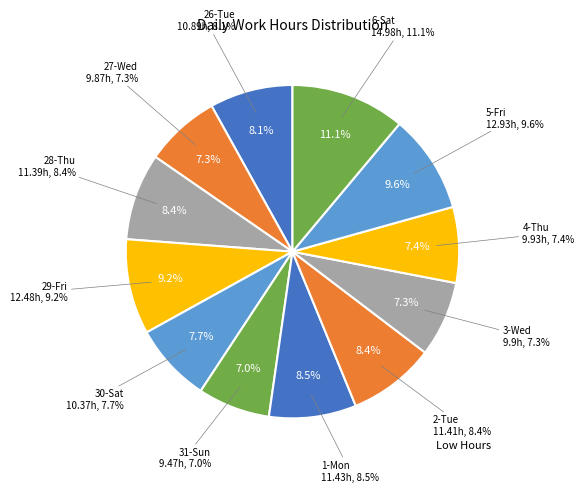

How much of the chart is everything except 31-Sun?

93.0%